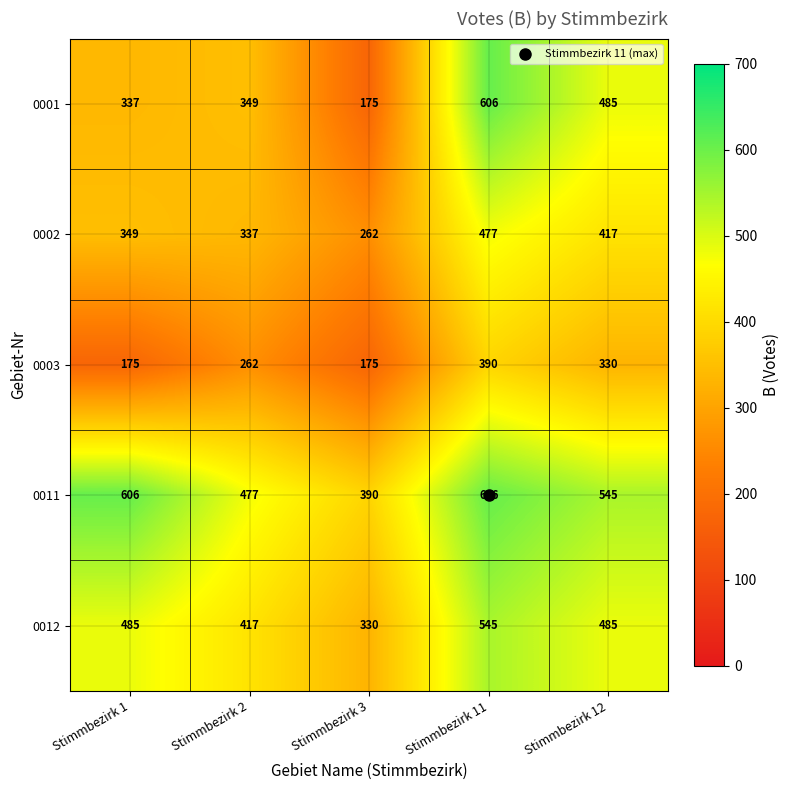

What is the total value across all series at Stimmbezirk 2?

1842